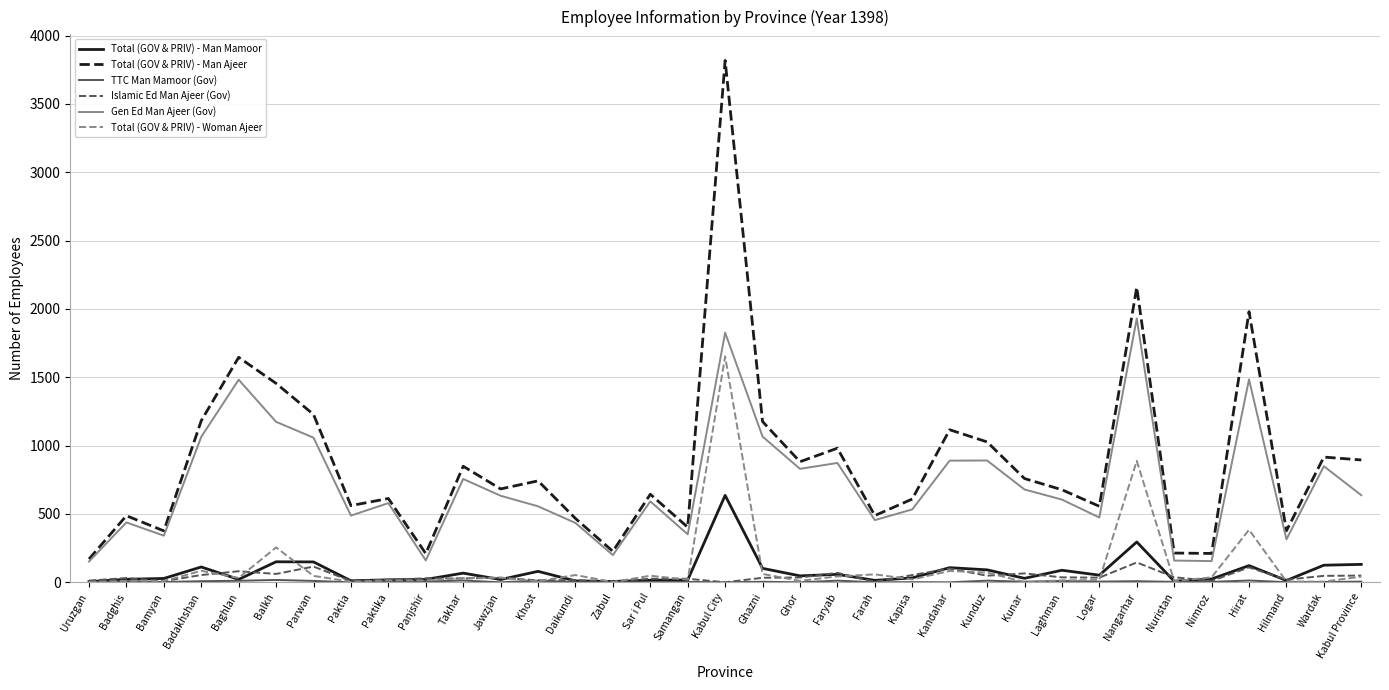

True or false: Total (GOV & PRIV) - Man Ajeer has a value of 950 at Kapisa.

False